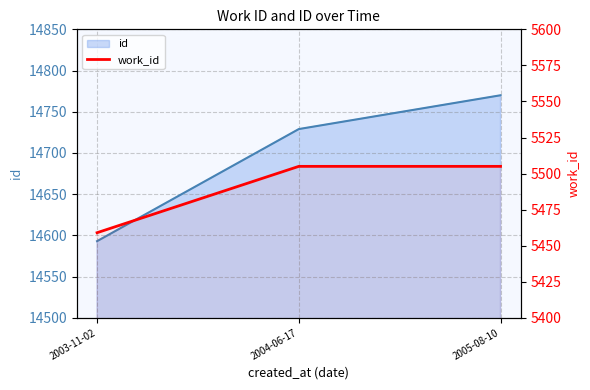

The value at 2005-08-10 is 5505. True or false?

True